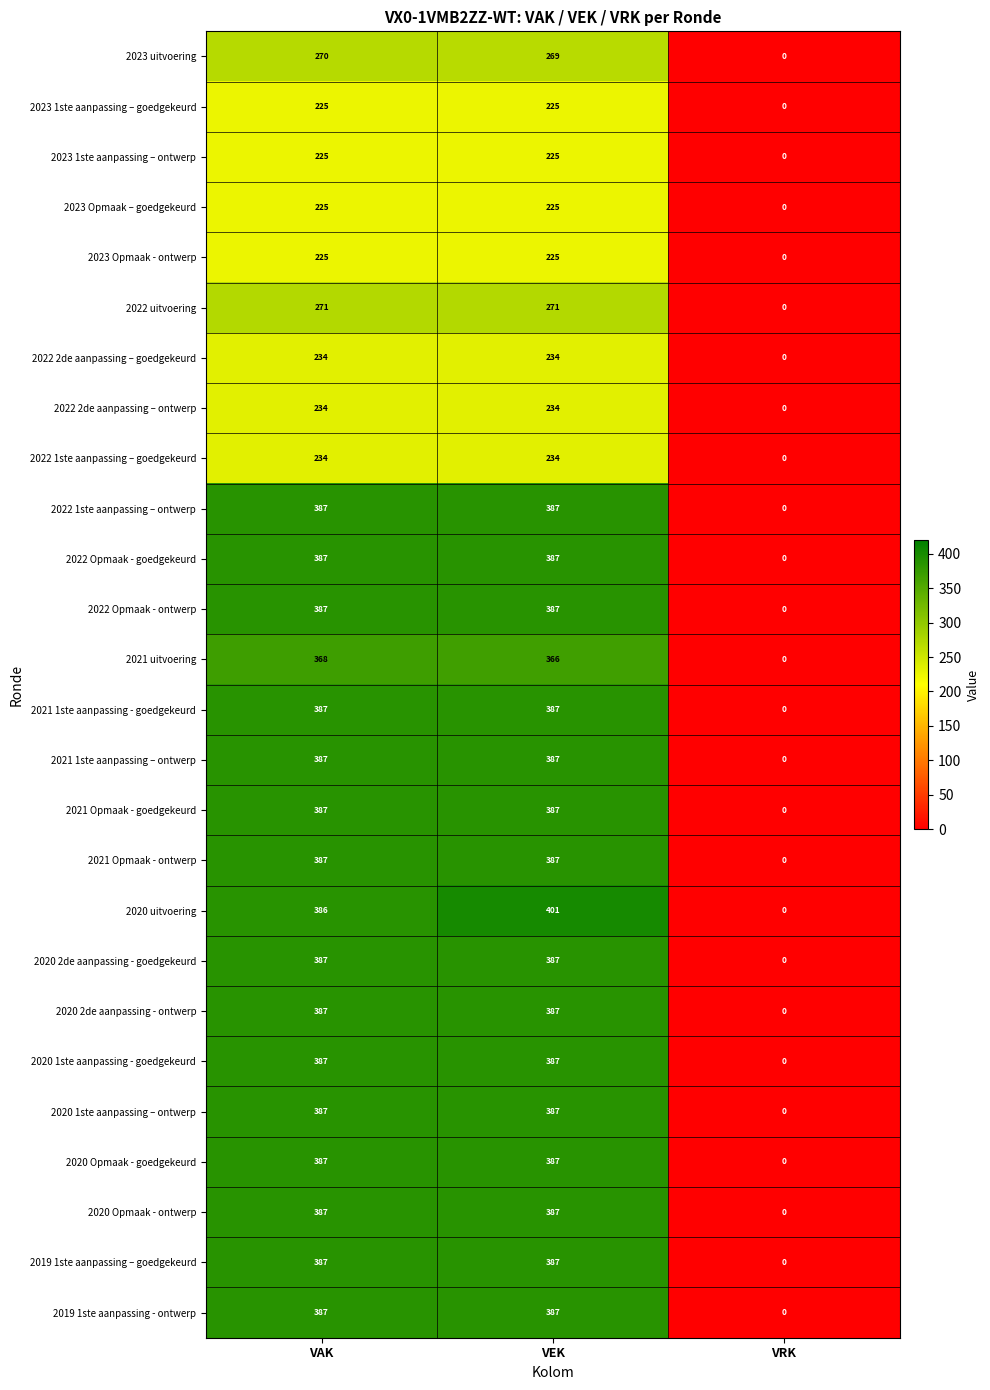

What is the spread (max minus min) of values at VEK?

176